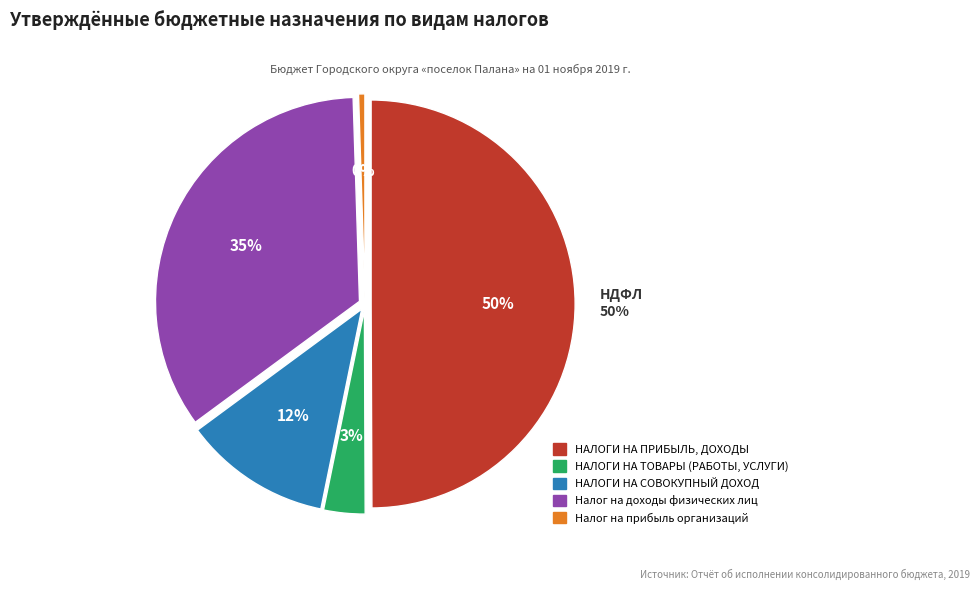

Rank the categories by value from highest to lowest.

НАЛОГИ НА ПРИБЫЛЬ, ДОХОДЫ, Налог на доходы физических лиц, НАЛОГИ НА СОВОКУПНЫЙ ДОХОД, НАЛОГИ НА ТОВАРЫ (РАБОТЫ, УСЛУГИ), Налог на прибыль организаций